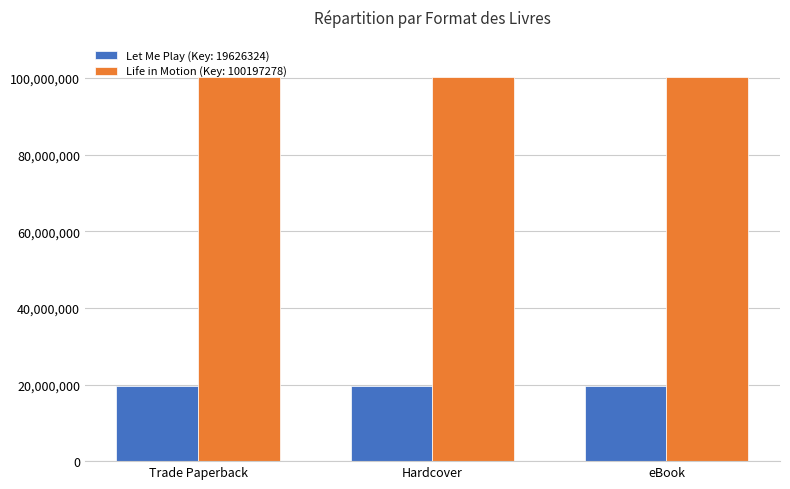

What is the label of the 2nd bar from the right?

Hardcover